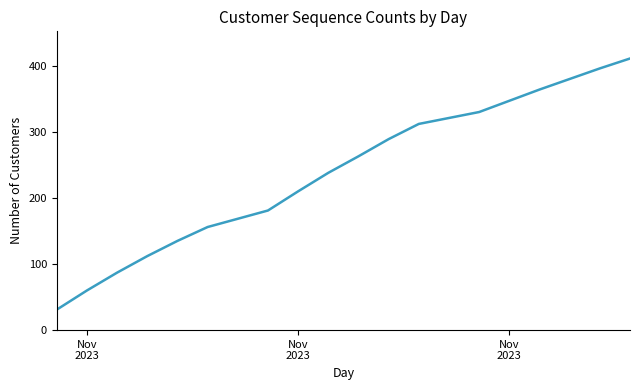

What is the difference between the maximum and minimum values?

380